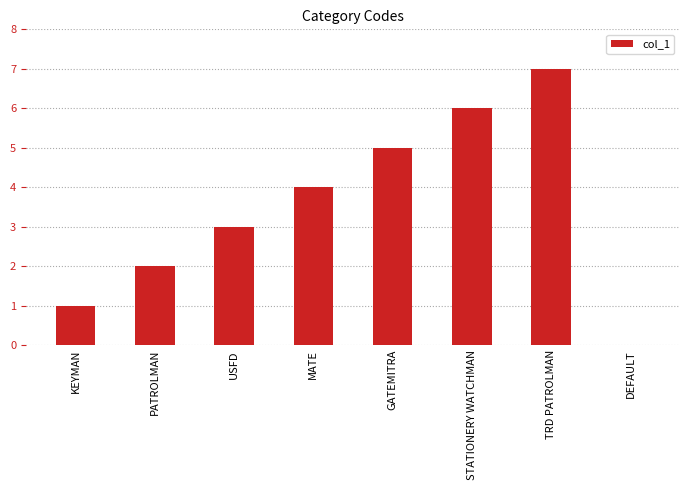

At which category does the chart reach its peak across all series?

TRD PATROLMAN